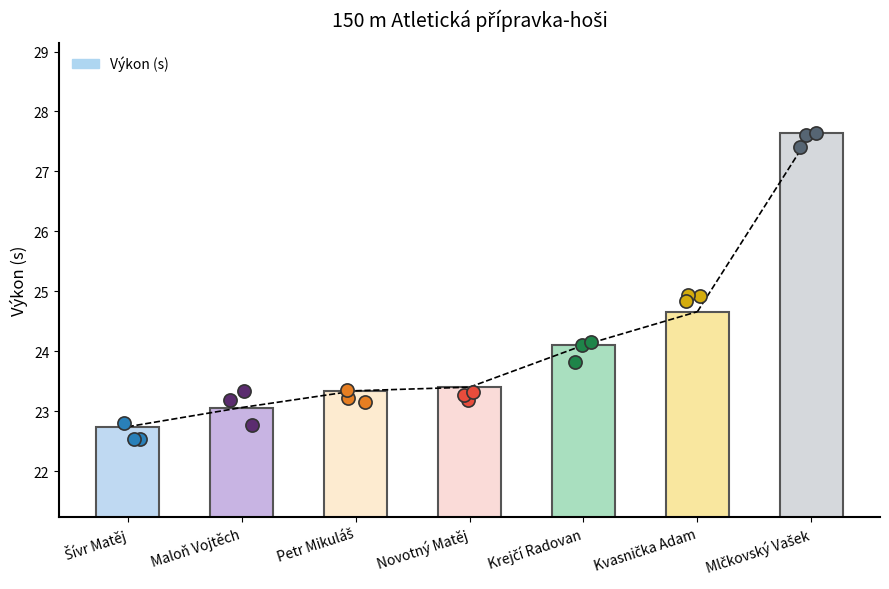

What is the ratio of the value at Maloň Vojtěch to the value at Novotný Matěj?

1.0